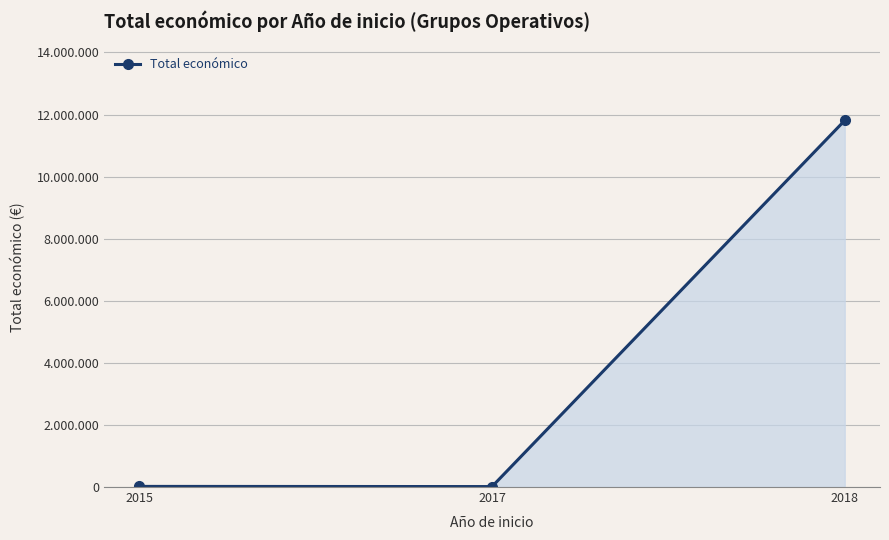

True or false: the data shows 20817 at 2017.

False